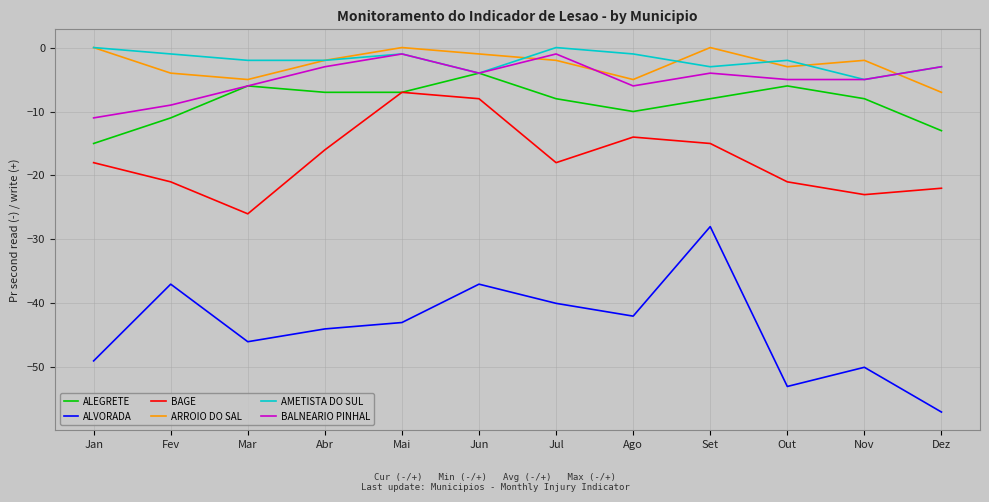

What is the total value across all series at Set?

-58